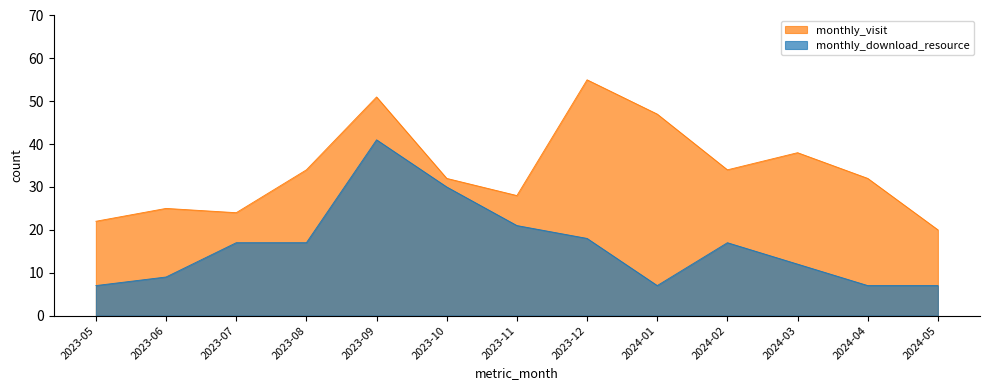

What is the total value across all series at 2024-03?

50